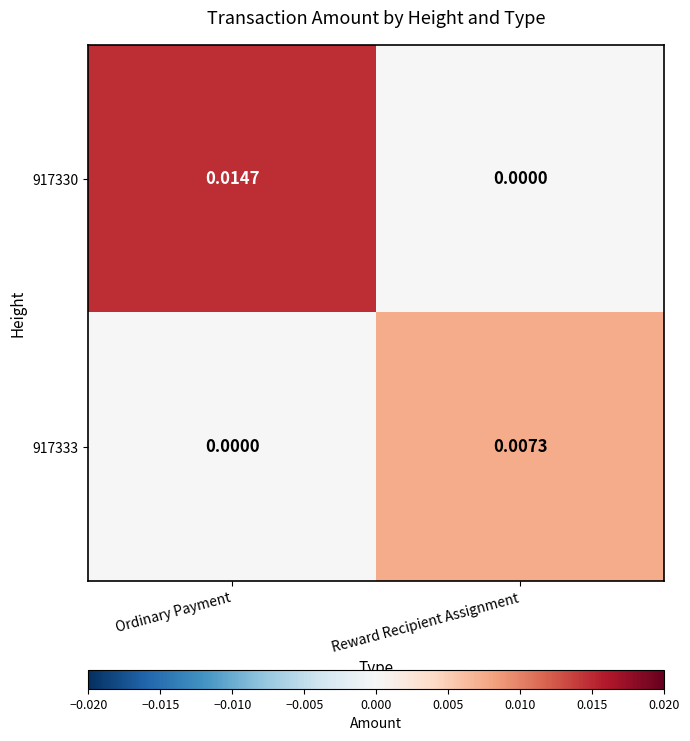

List the labels in order of 917333 value, largest first.

Reward Recipient Assignment, Ordinary Payment